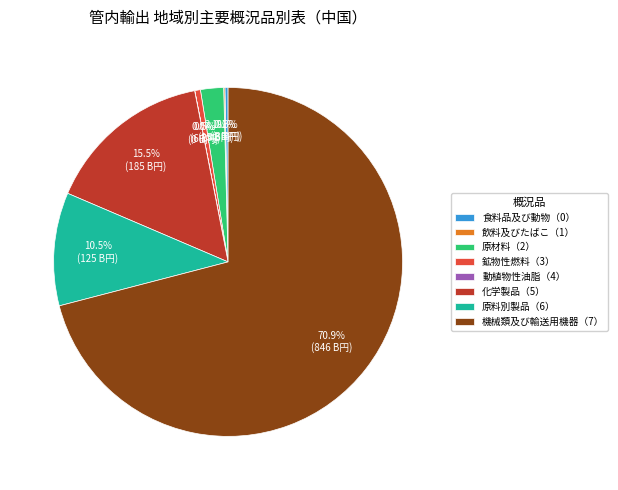

Does 機械類及び輸送用機器（7） account for over 50% of the chart?

Yes